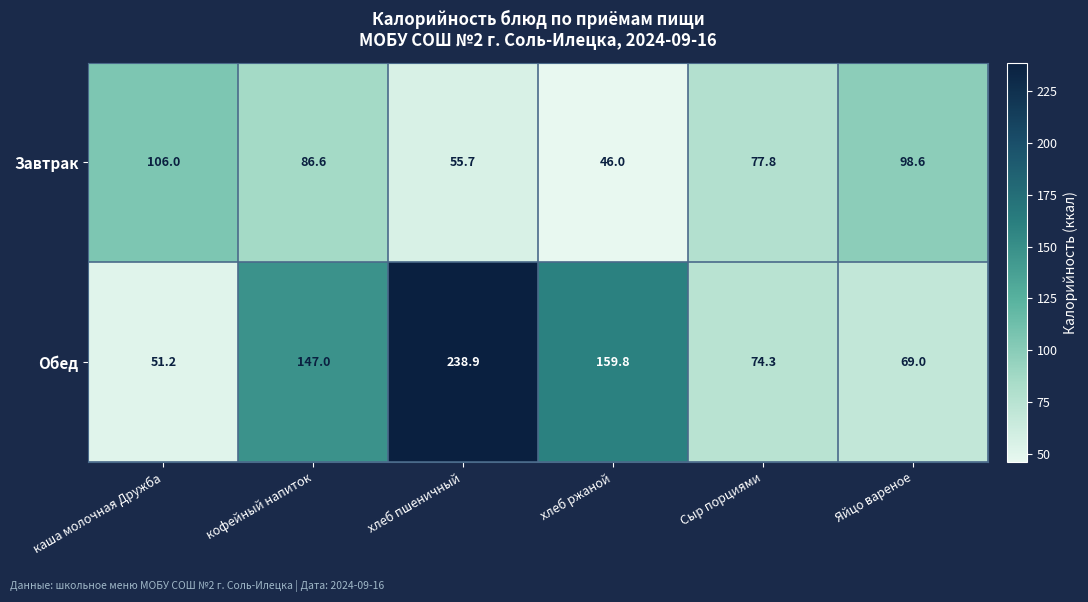

Which label corresponds to the smallest value in the chart?

хлеб ржаной